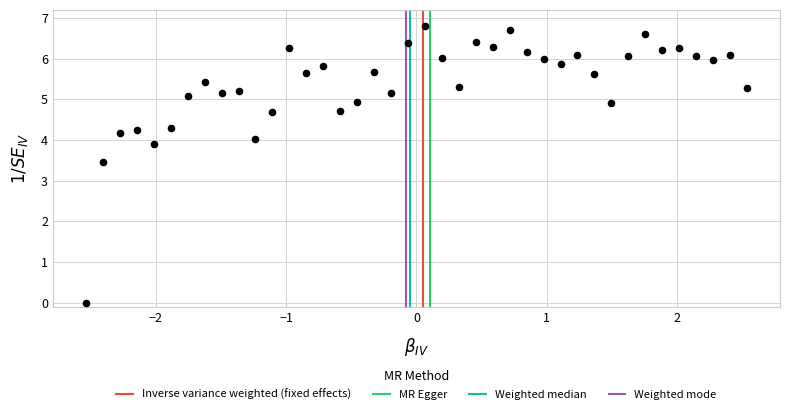

What is the range of Y values (max minus min)?

6.8